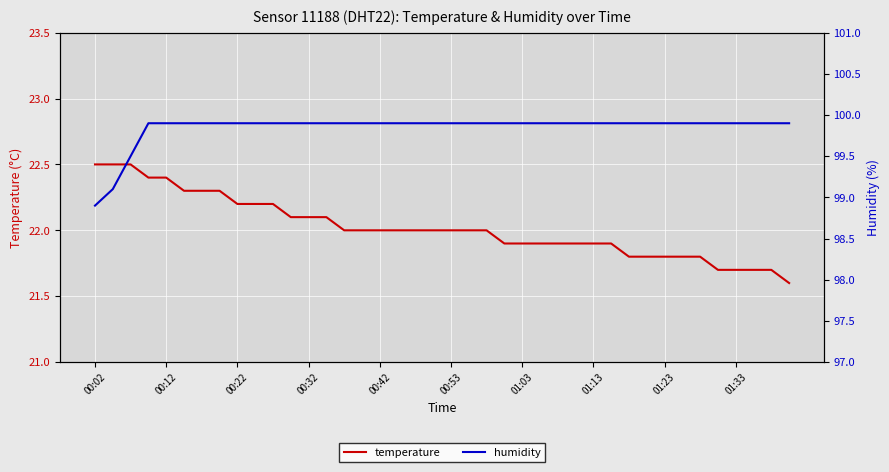

At which label does temperature first exceed 22?

00:02